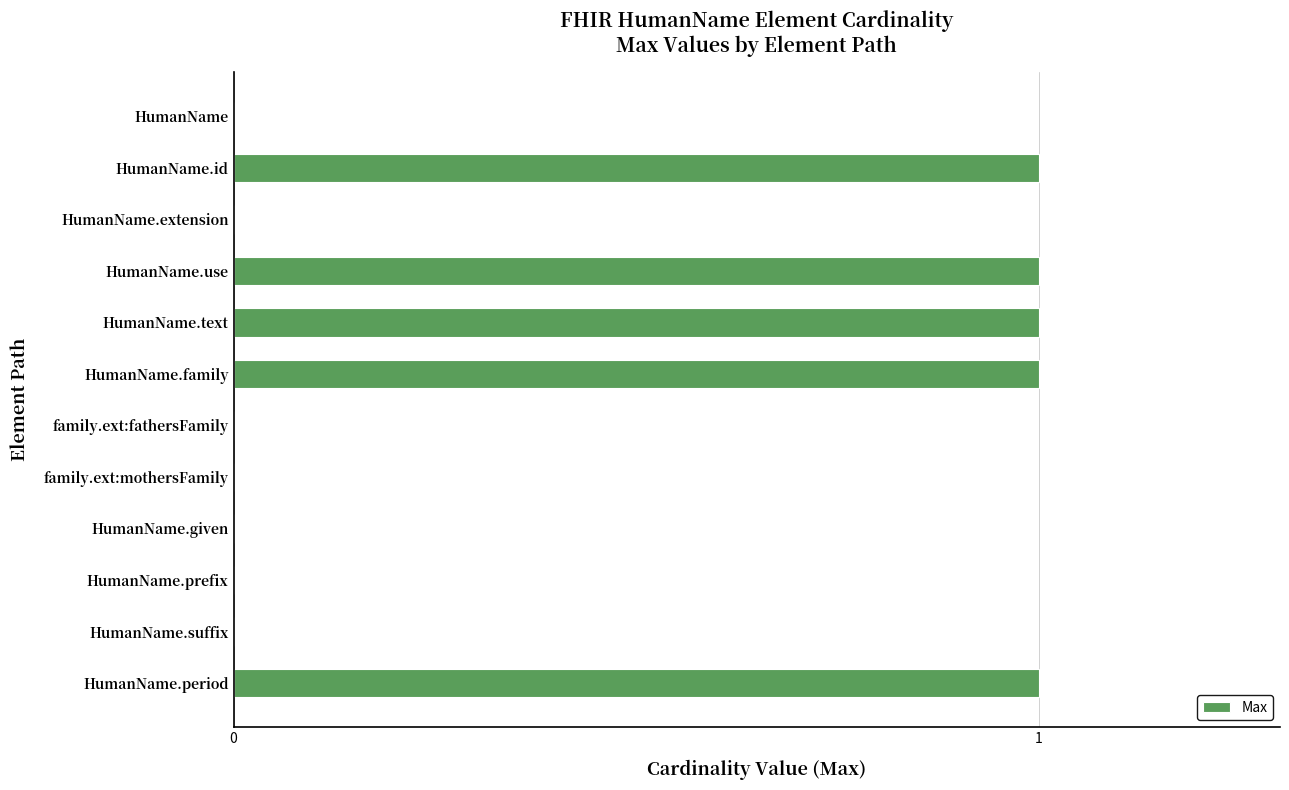

What is the maximum value shown in the chart?

1